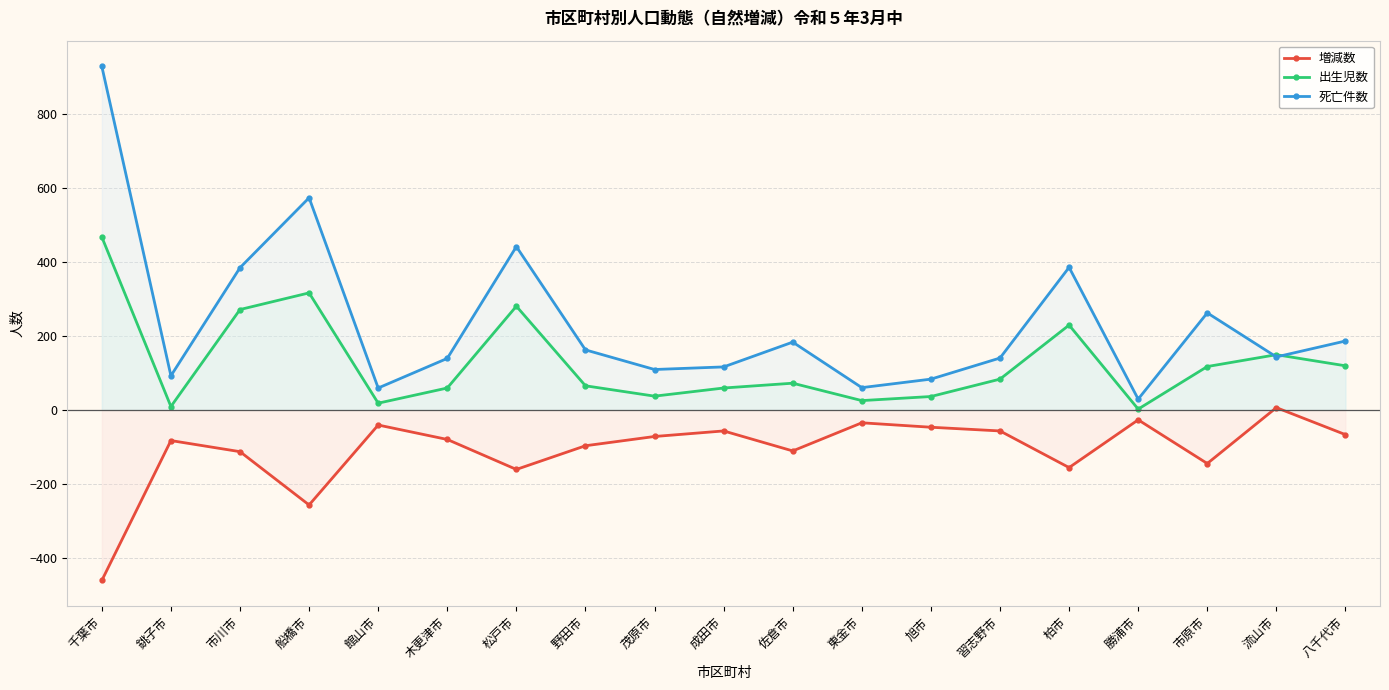

Is it true that 出生児数 equals 119 at 八千代市?

True